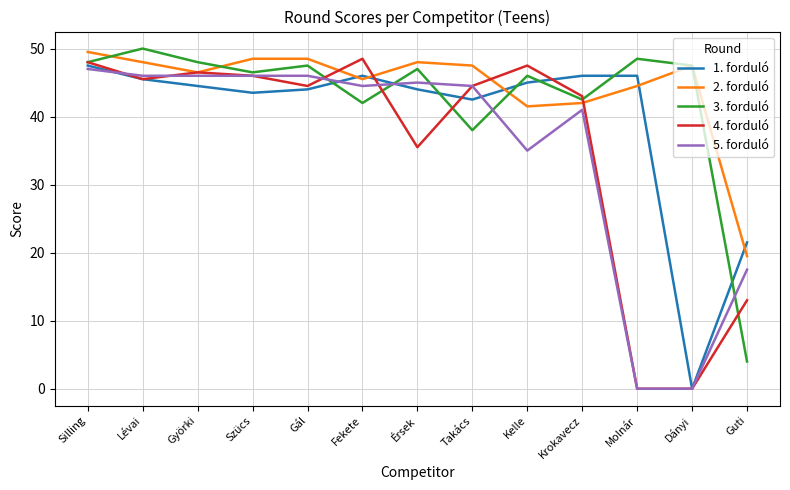

Read the 3. forduló value at Takács.

38.0